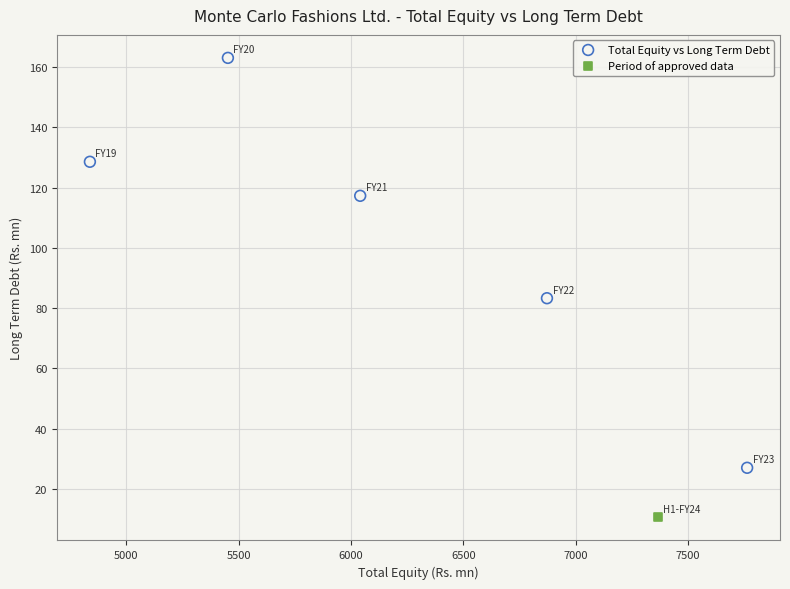

What are all the series names shown in the legend?

Total Equity vs Long Term Debt, Period of approved data